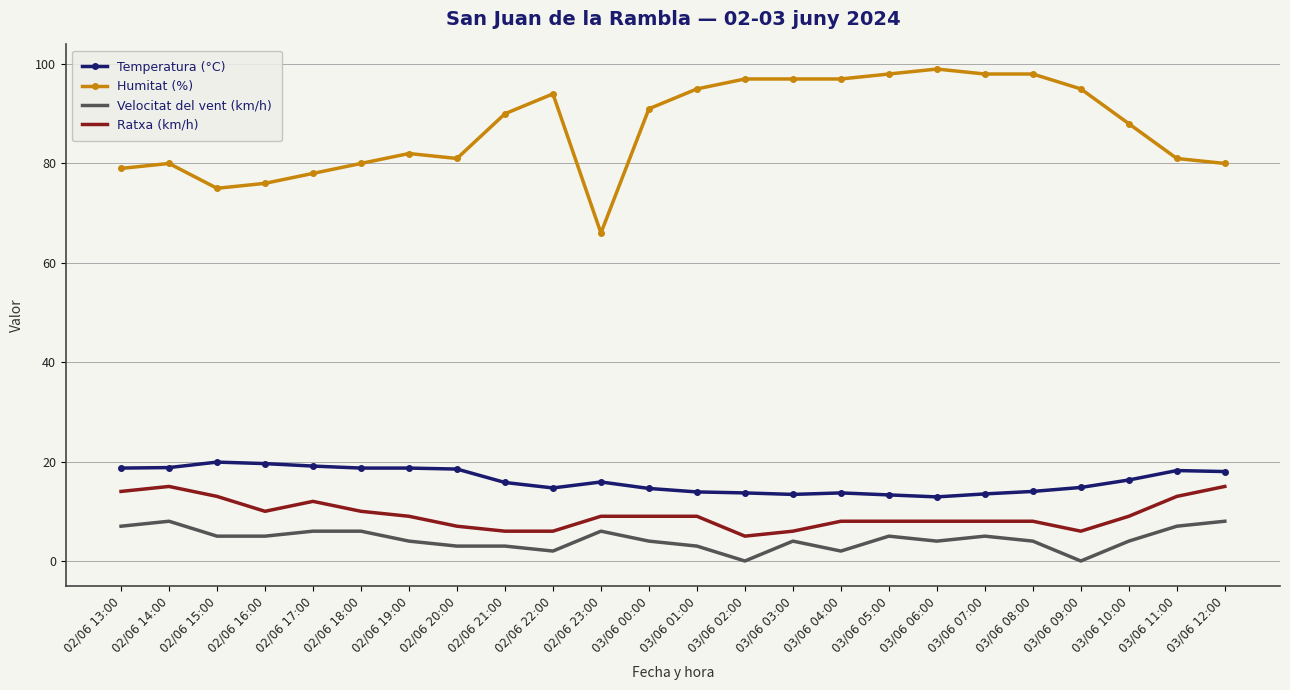

What is the minimum value for Humitat (%)?

66.0